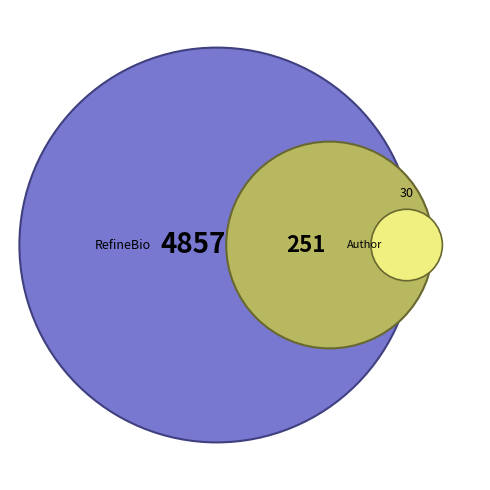

To the nearest percent, what is the average slice percentage?

3%